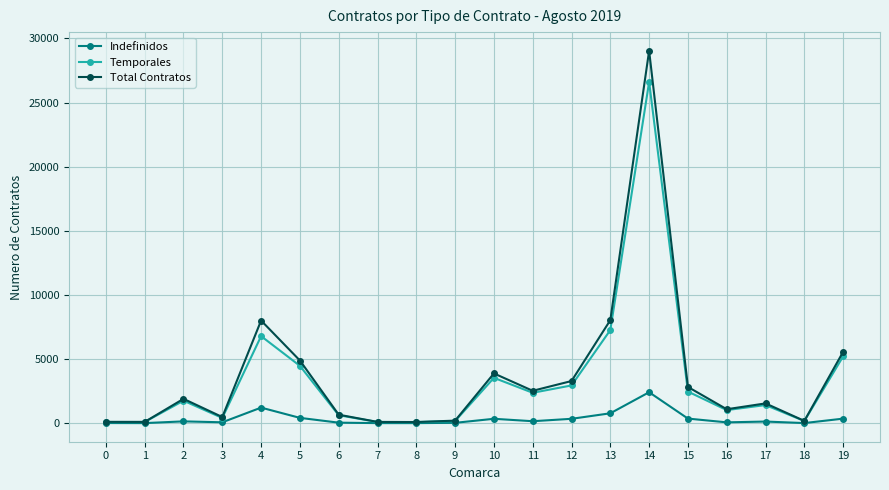

Where is Indefinidos nearest to the value 1211?

4